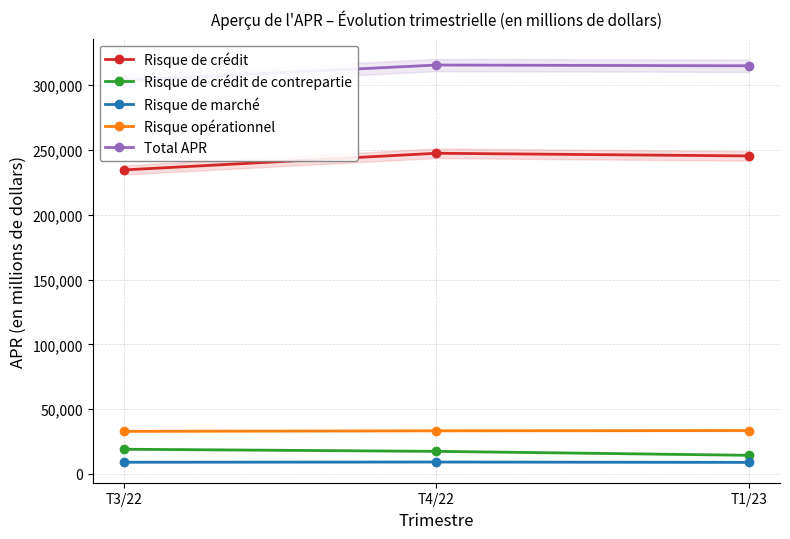

The value of Risque de crédit at T1/23 is 245481. True or false?

True